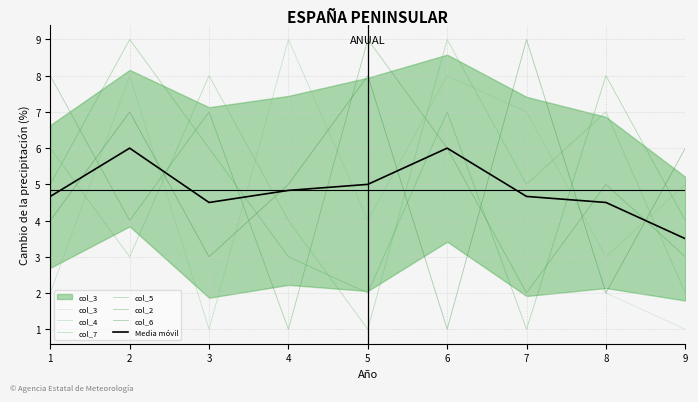

Reading left to right, extract all data points from this chart.

col_3: 3	5	2	7	6	5	4	2	1
col_4: 2	8	1	9	4	8	7	3	5
col_7: 6	3	8	4	1	9	5	7	2
col_5: 5	9	6	3	2	7	1	8	4
col_2: 8	4	7	1	9	6	2	5	3
col_6: 4	7	3	5	8	1	9	2	6